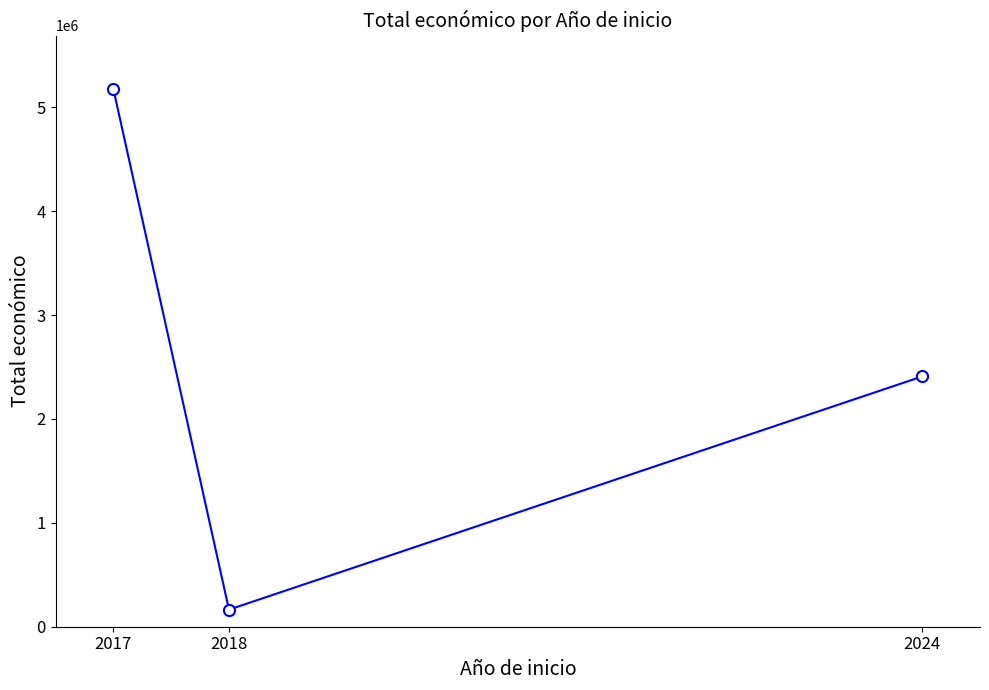

What is the average value?

2582089